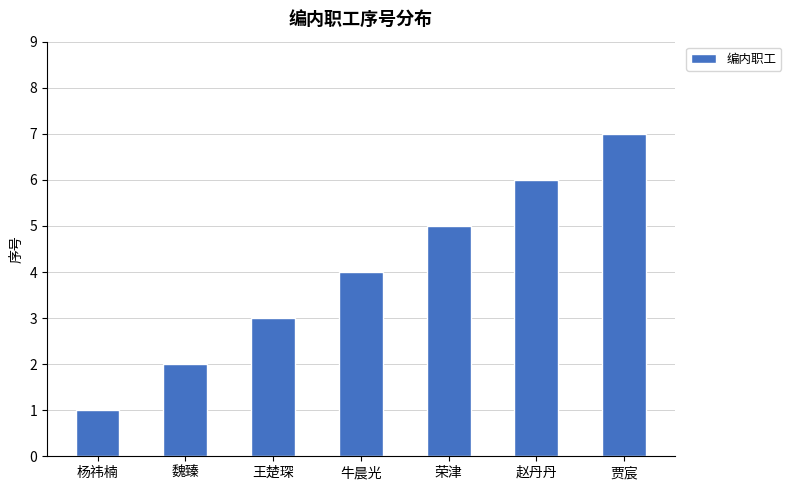

What is the sum of all values?

28